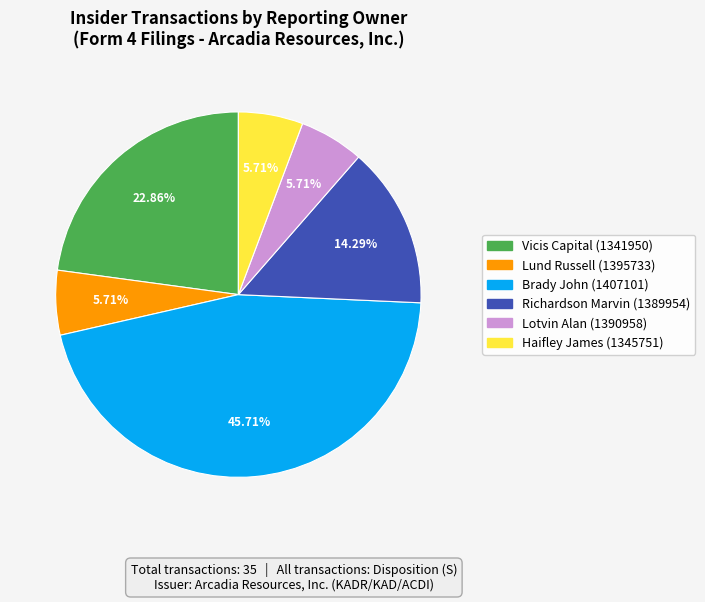

How many slices are in this pie chart?

6